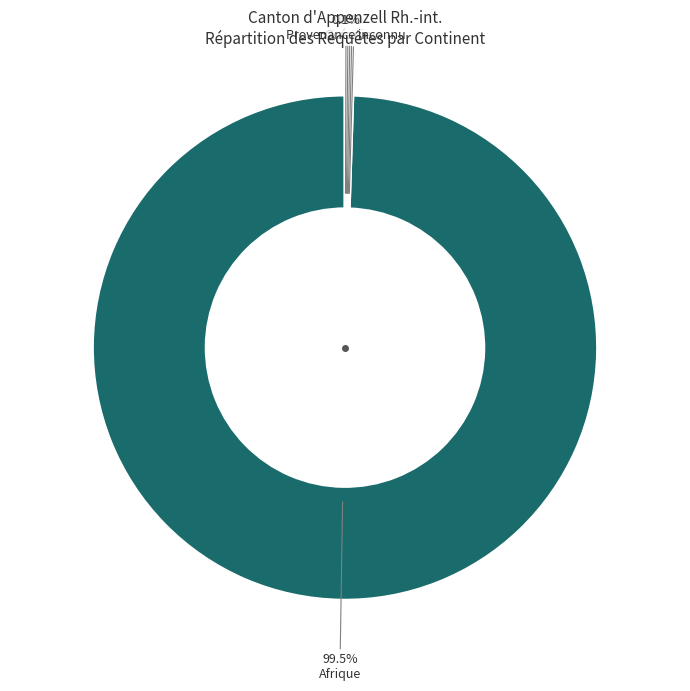

Which category has the biggest portion of the pie?

Afrique